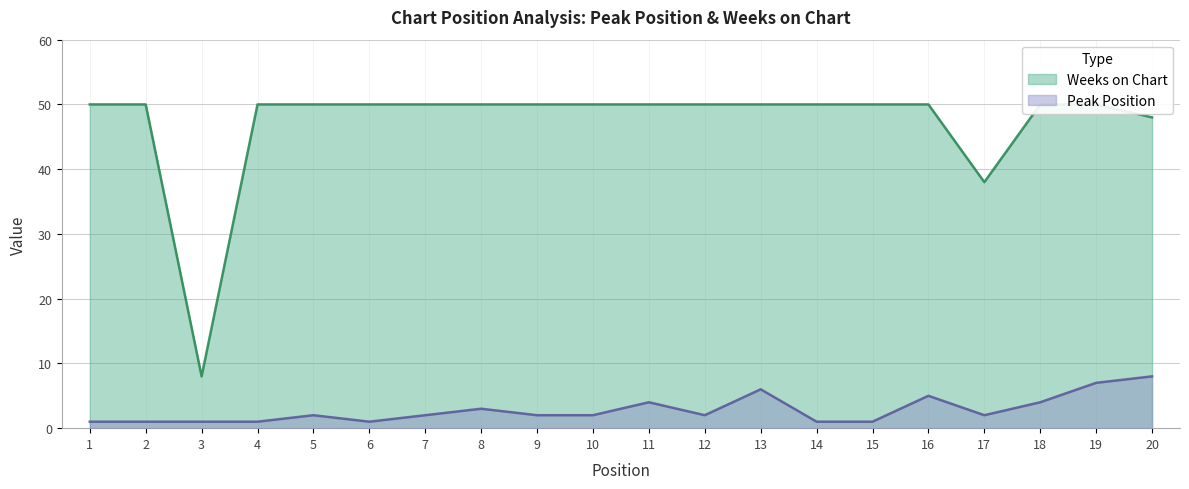

The value of Weeks on Chart at 15 is 67. True or false?

False